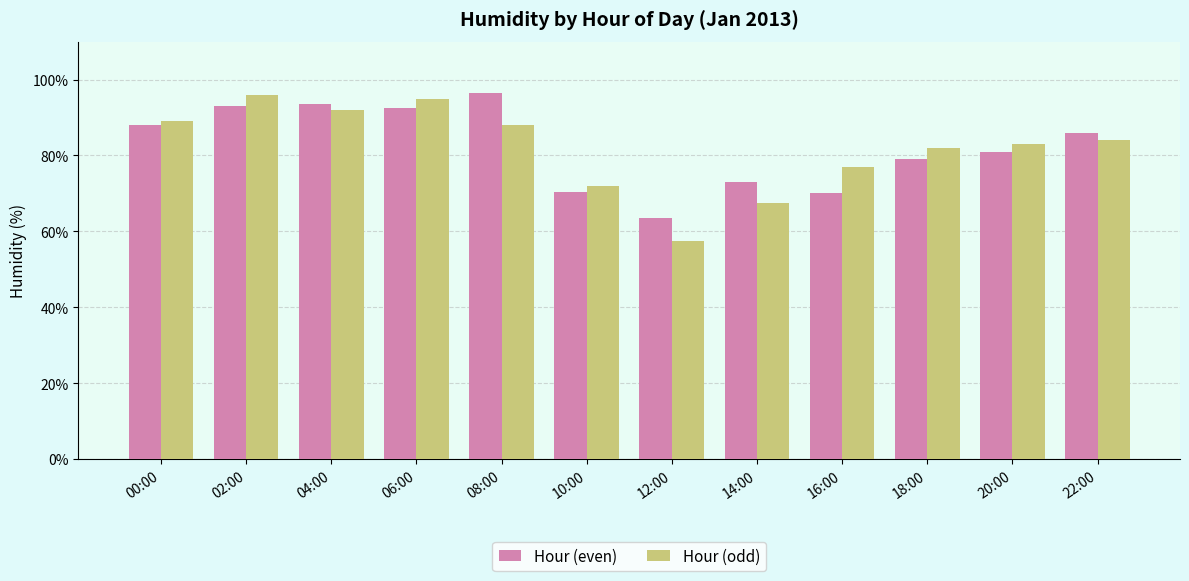

What is the total value across all series at 20:00?

164.0